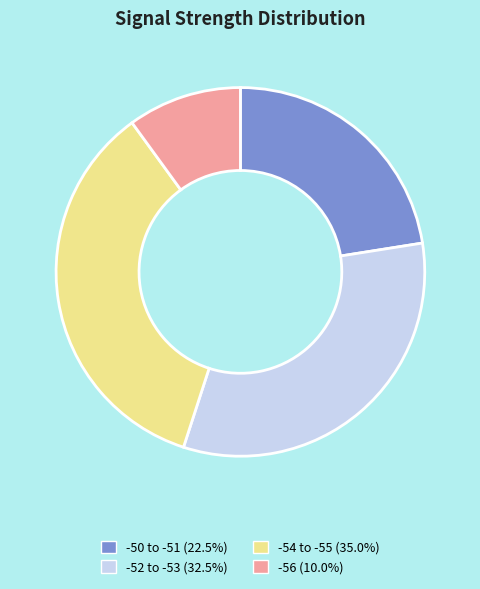

Is there a majority slice in this chart?

No